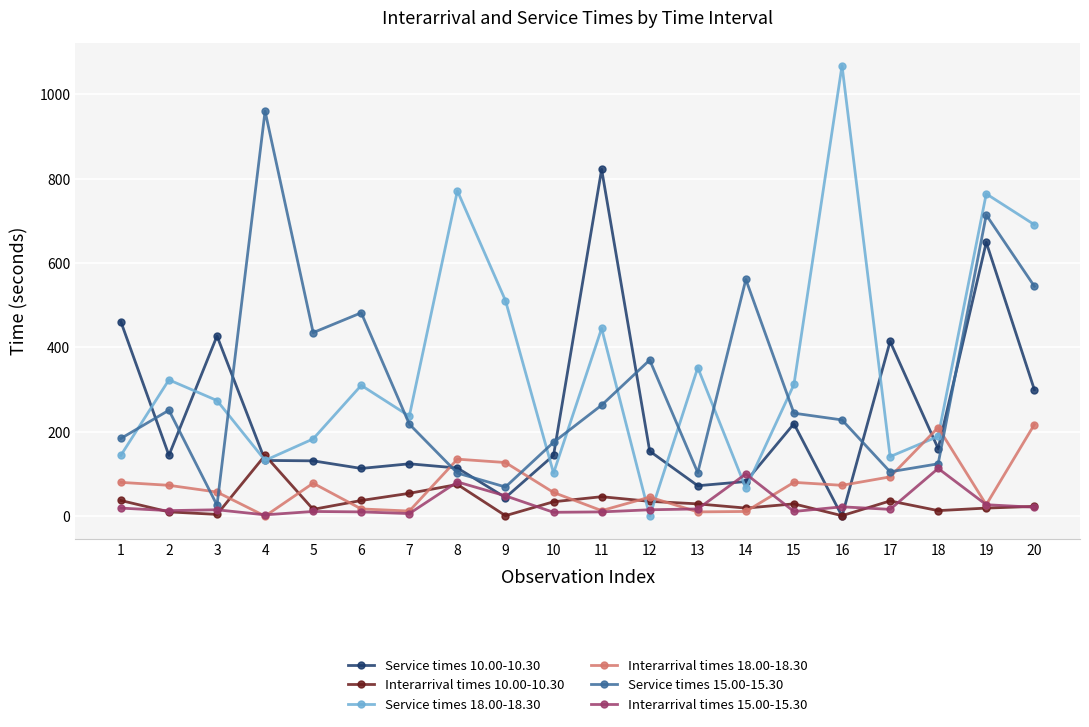

Is the value of Service times 18.00-18.30 at 9 greater than the value of Service times 10.00-10.30 at 17?

Yes